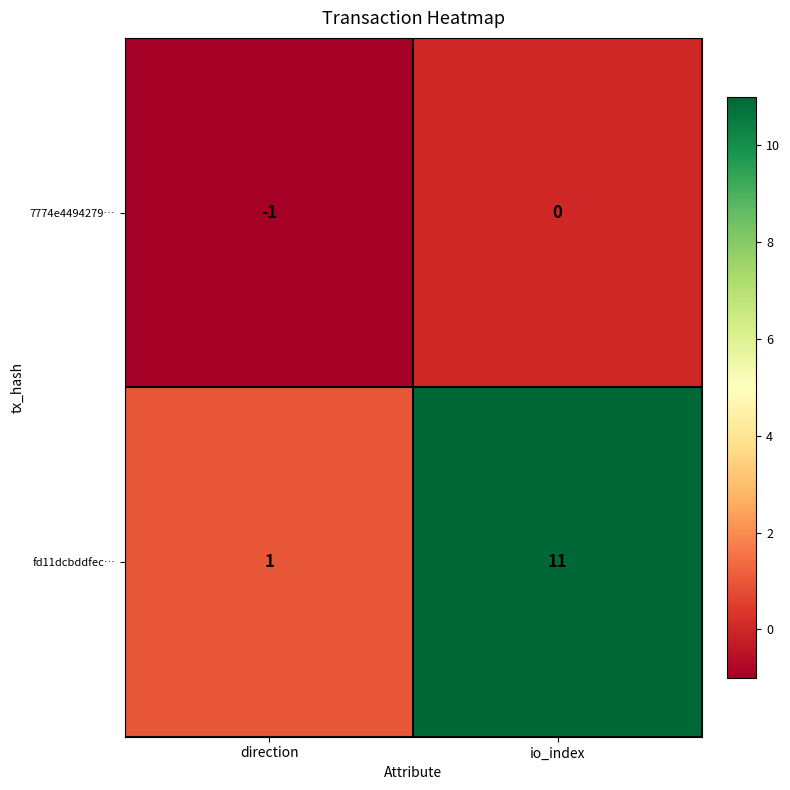

At which label is fd11dcbddfec… closest to 6?

direction